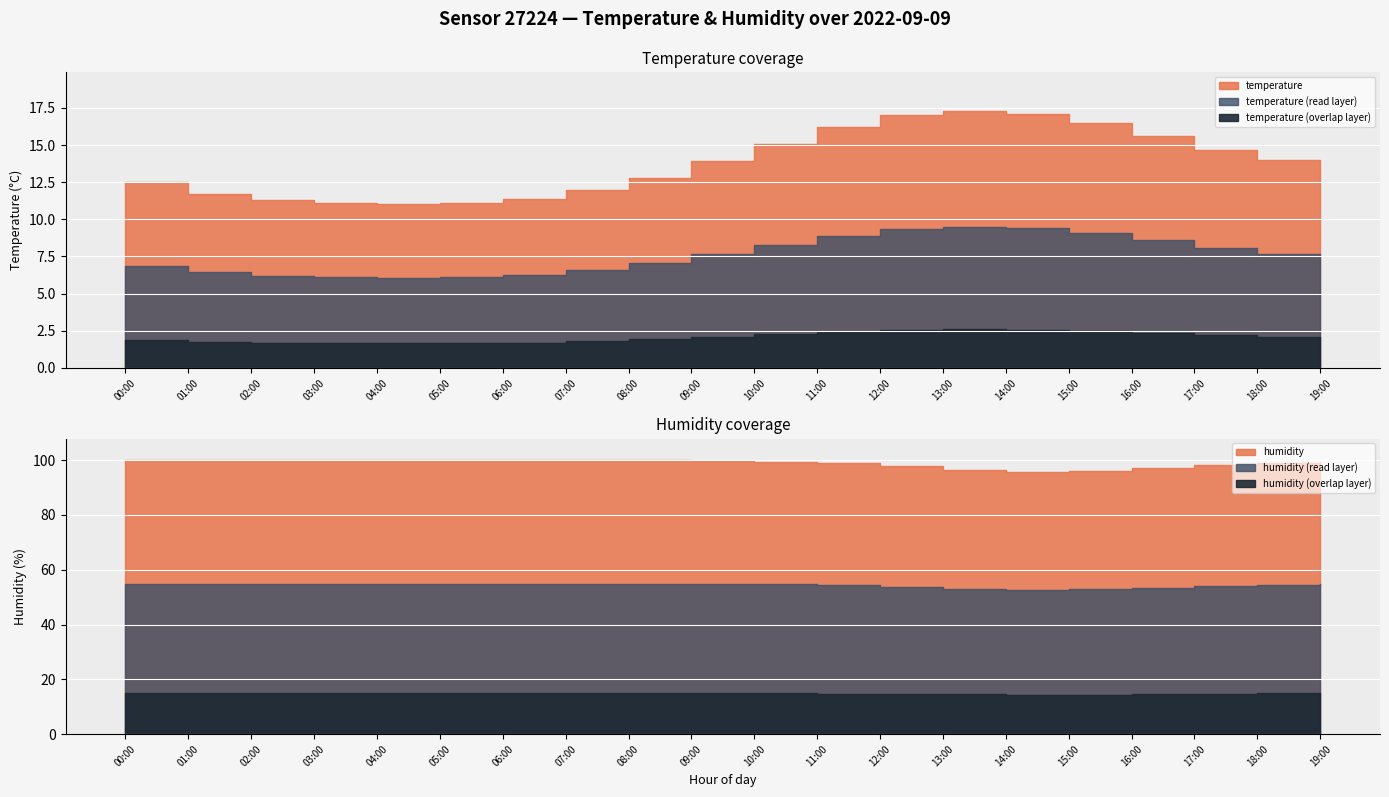

Where is humidity nearest to the value 97?

16:00